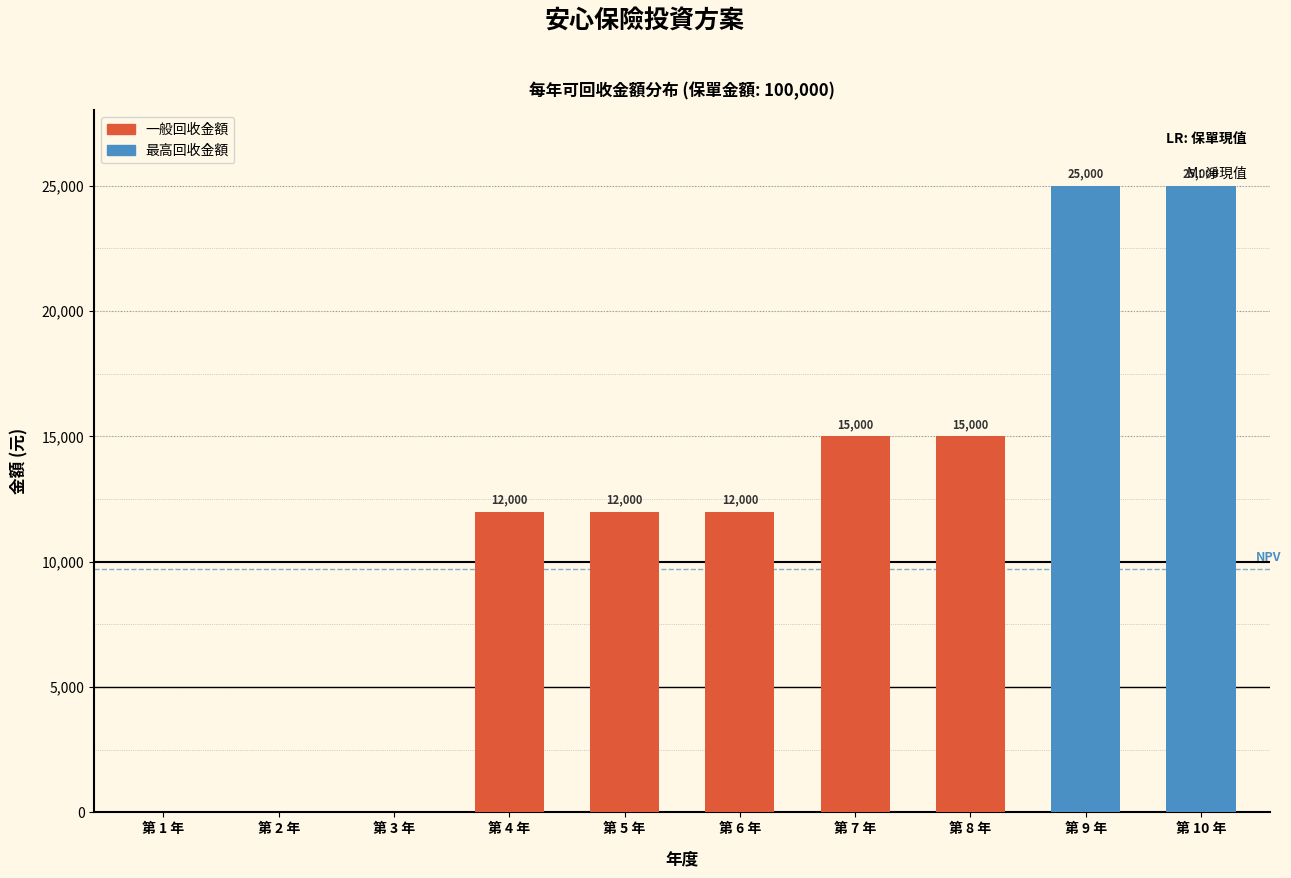

Reading left to right, list all the values displayed in this chart.

第 1 年=0	第 2 年=0	第 3 年=0	第 4 年=12000	第 5 年=12000	第 6 年=12000	第 7 年=15000	第 8 年=15000	第 9 年=25000	第 10 年=25000